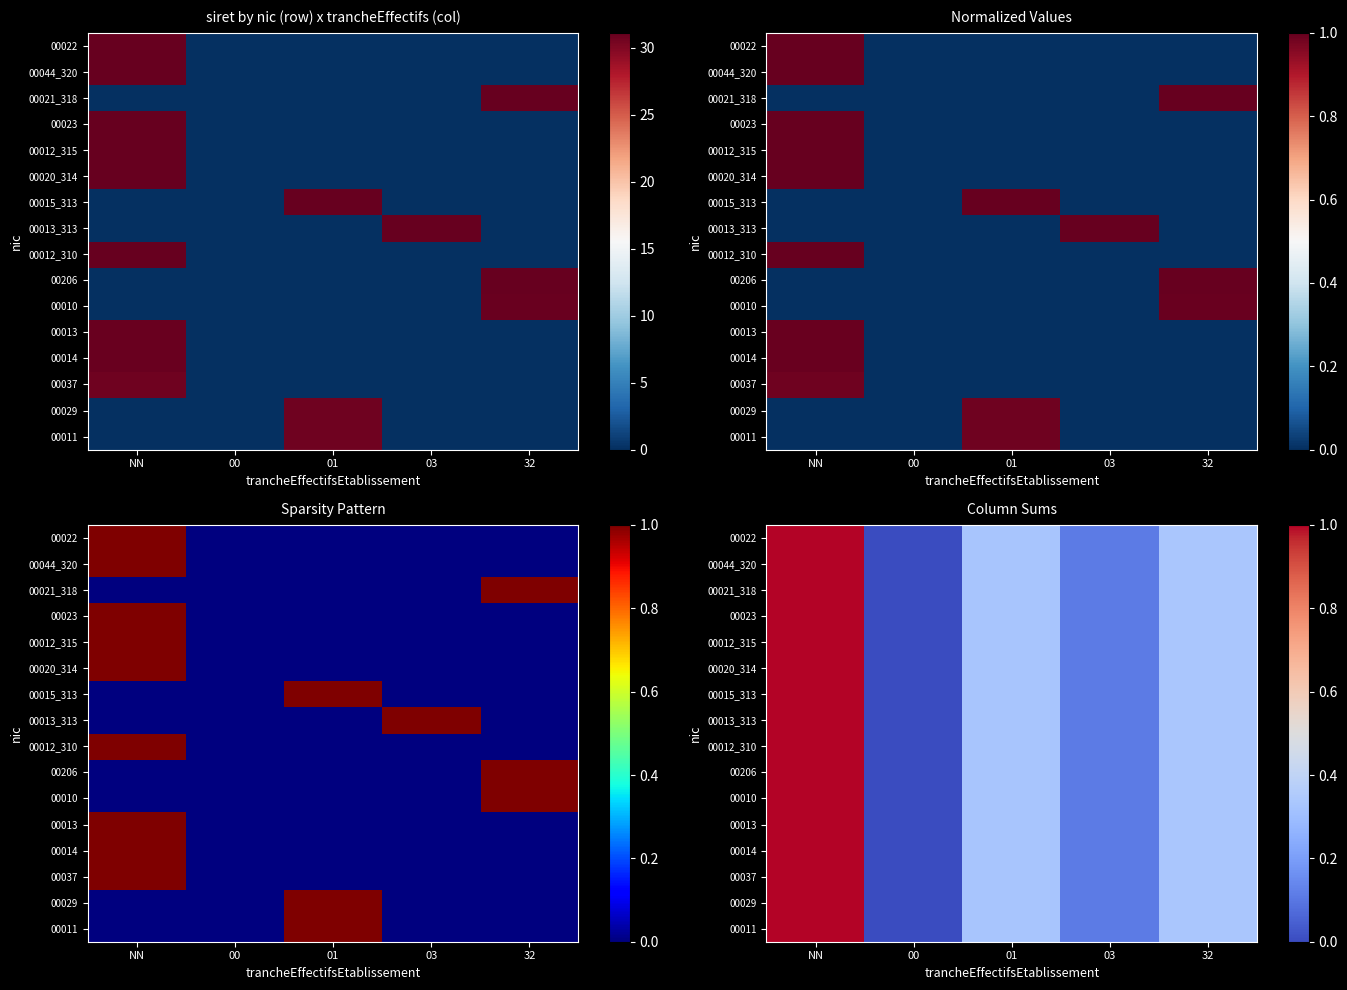

Which has a higher value, 00 or 01?

01